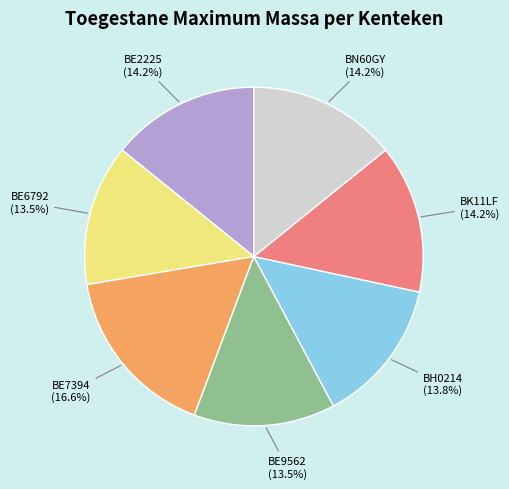

Count the number of slices in the pie.

7